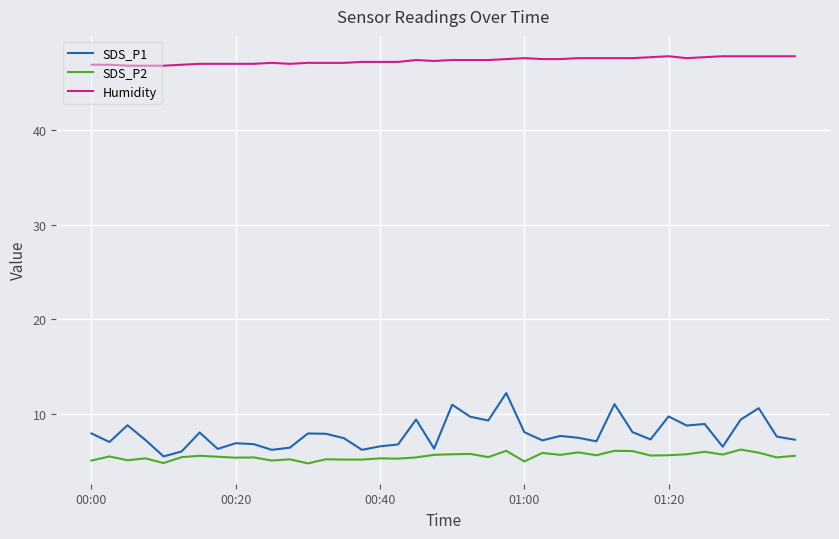

Rank the series by their maximum value, from highest to lowest.

Humidity, SDS_P1, SDS_P2